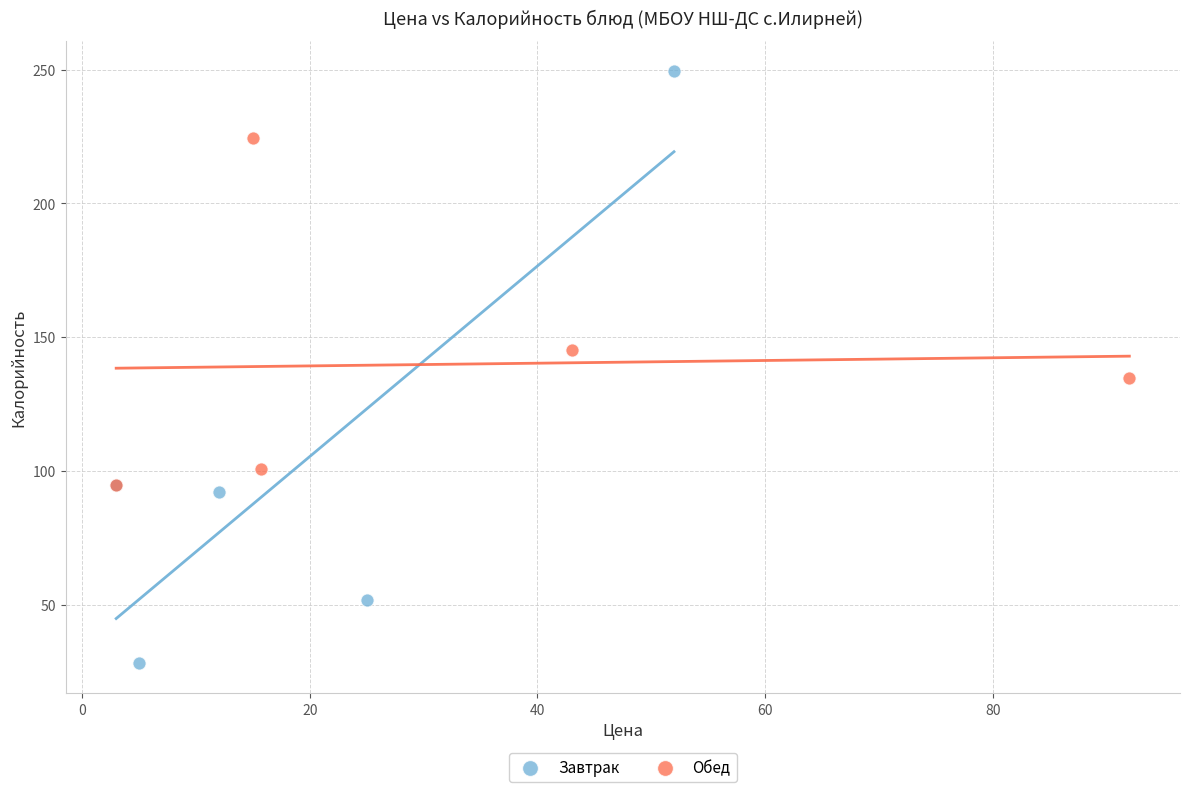

Which series contains the highest Y value?

Завтрак